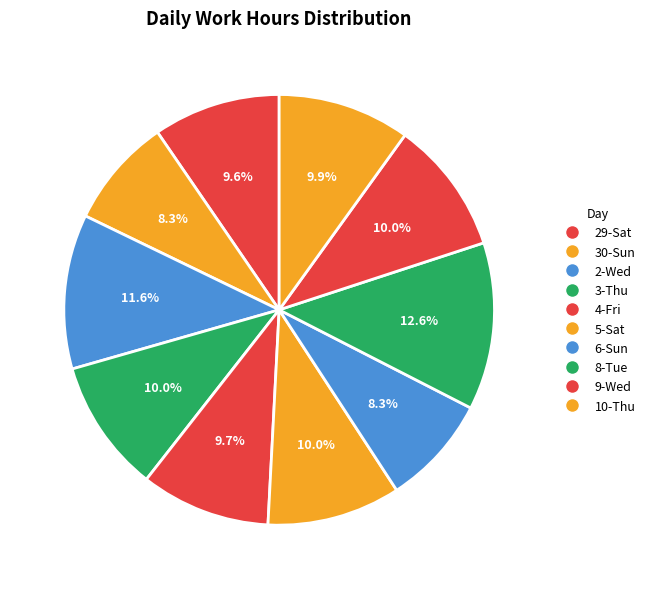

Is there a majority slice in this chart?

No